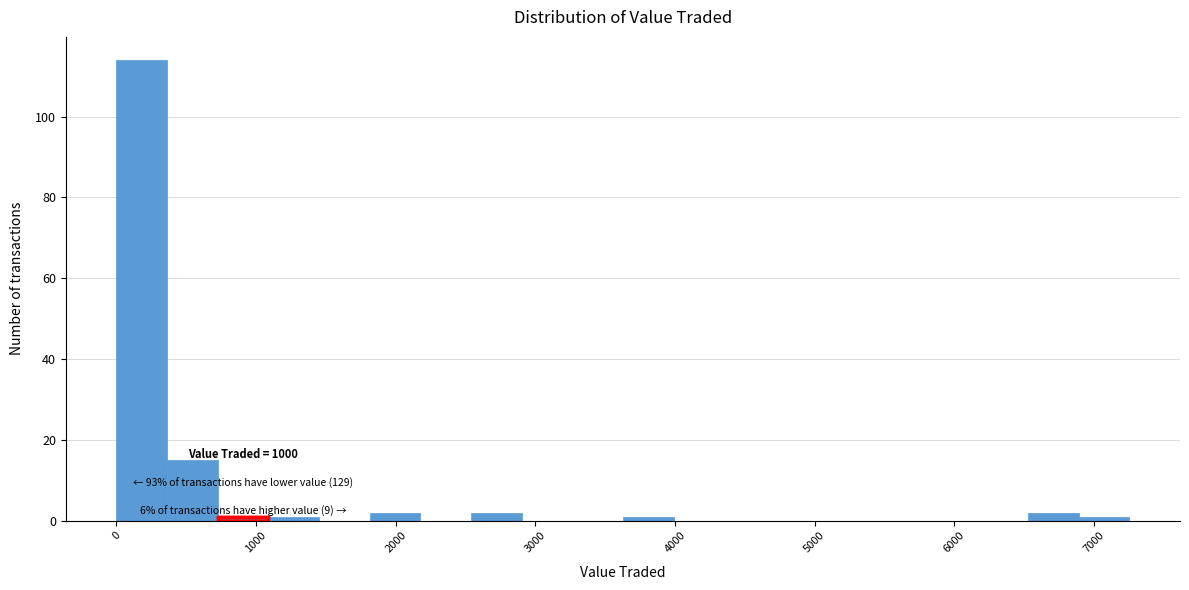

Around what value on the x-axis is the tallest bar? Give the approximate position of its centre, as read against the axis.

200